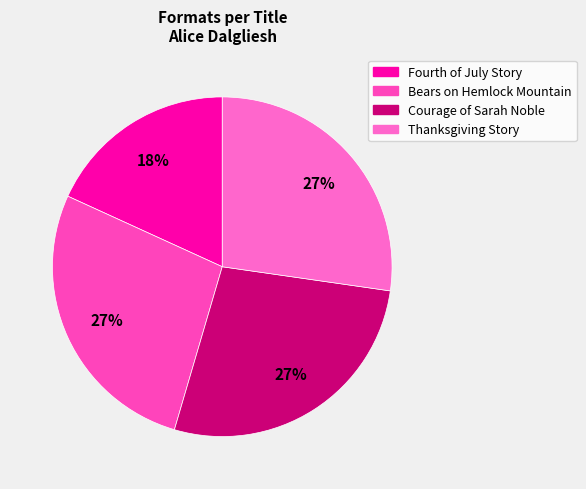

Which category has the smallest portion of the pie?

Fourth of July Story